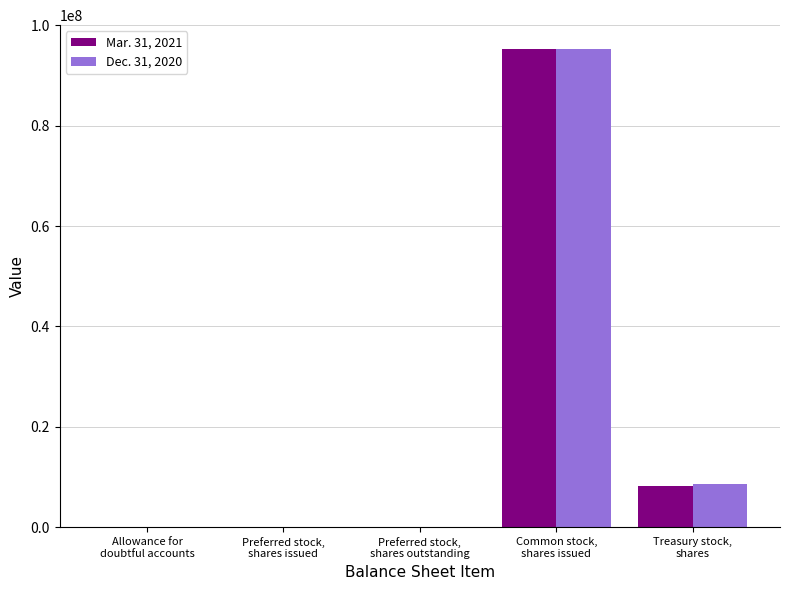

What is the greatest value displayed?

95266320